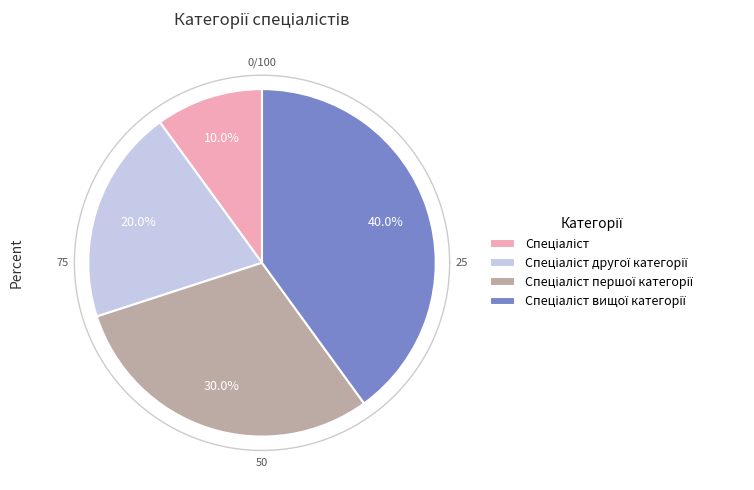

What is the ratio of the value at Спеціаліст to the value at Спеціаліст другої категорії?

0.5